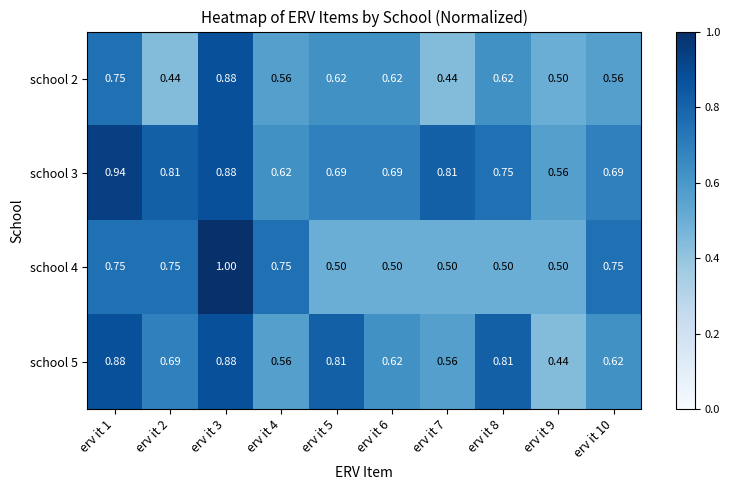

At which category is the sum across all series the highest?

erv it 3